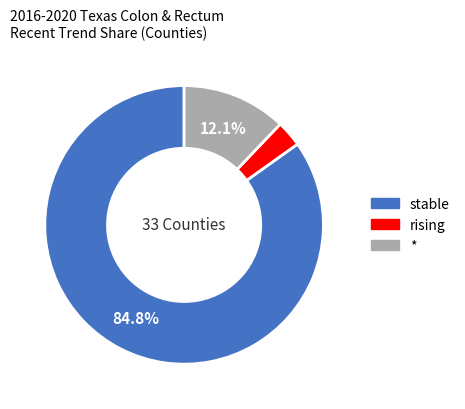

Is there any slice that represents more than half of the pie?

Yes